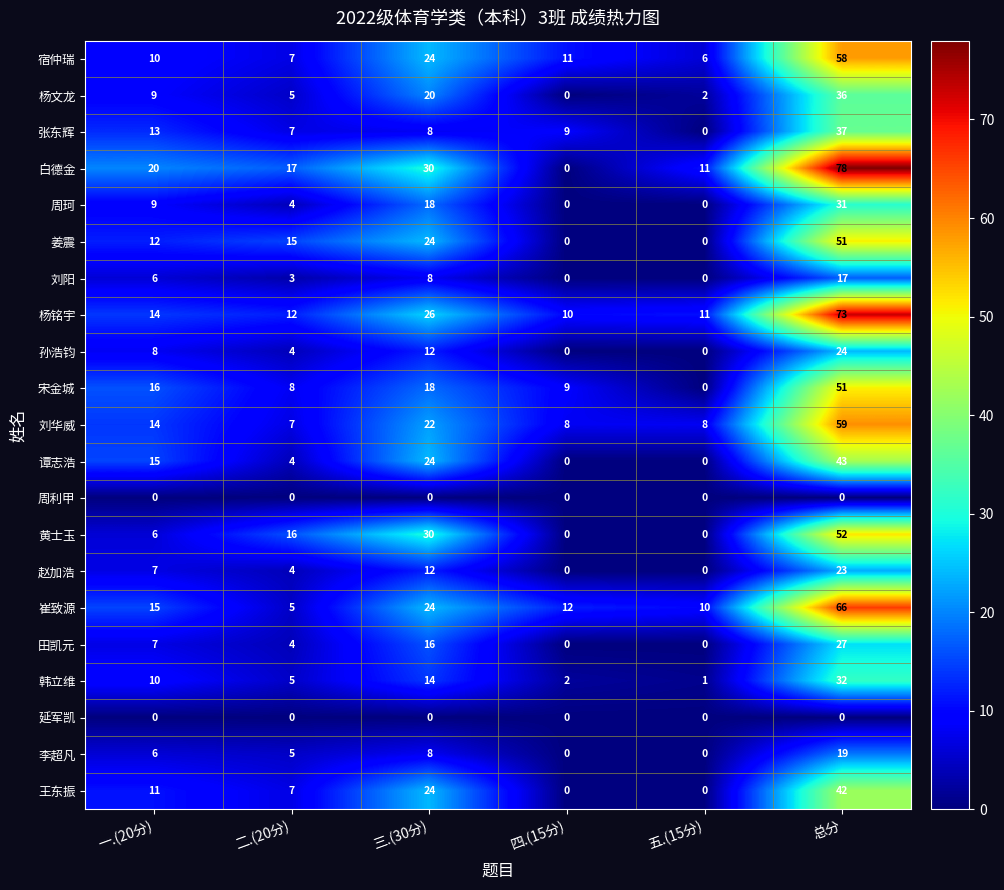

Count the 黄士玉 values in the range 0 to 30.

5